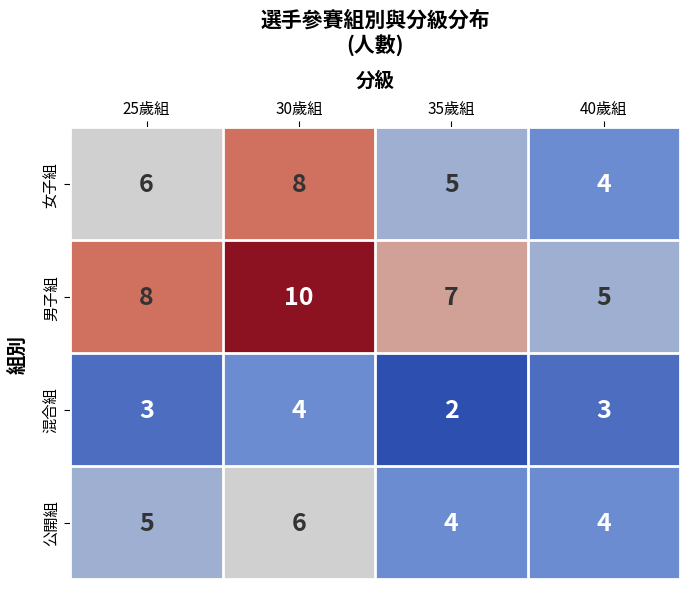

At which label is 女子組 closest to 6?

25歲組